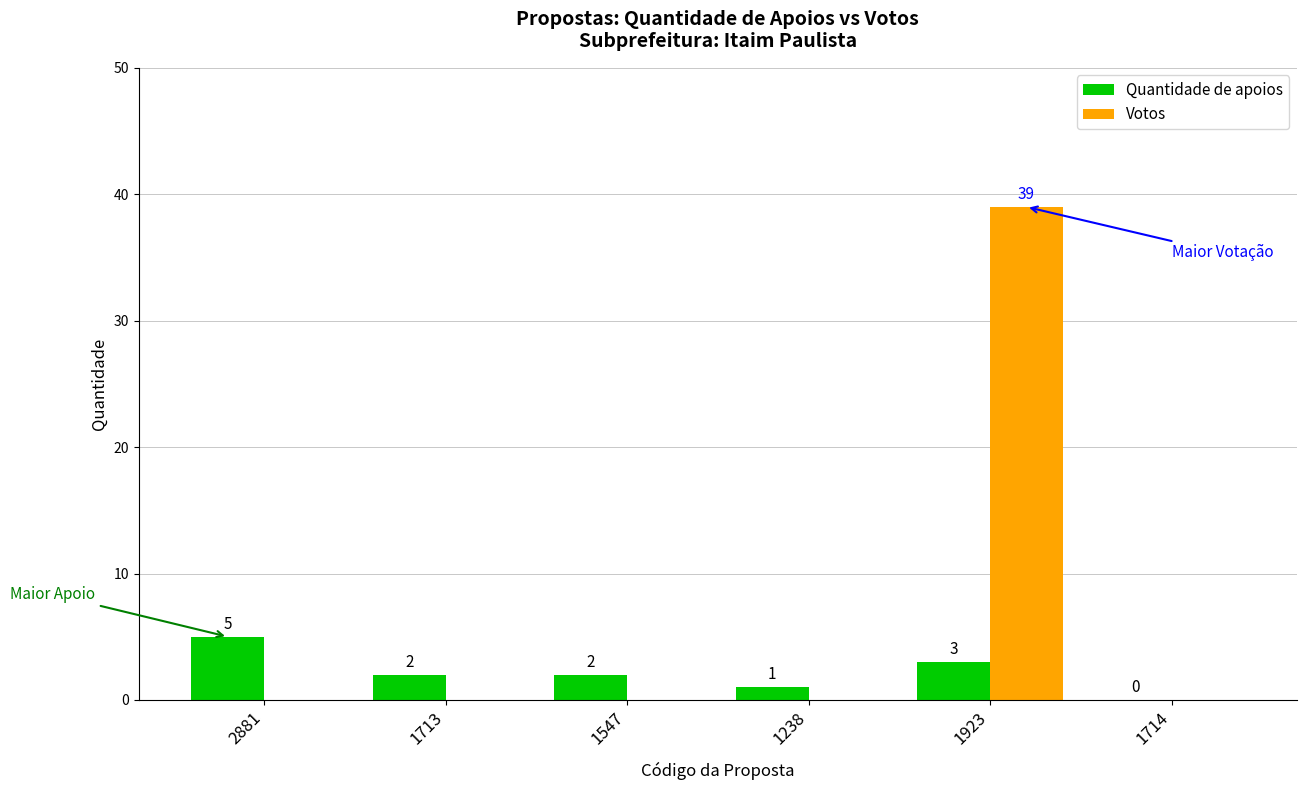

What is the total value across all series at 1238?

1